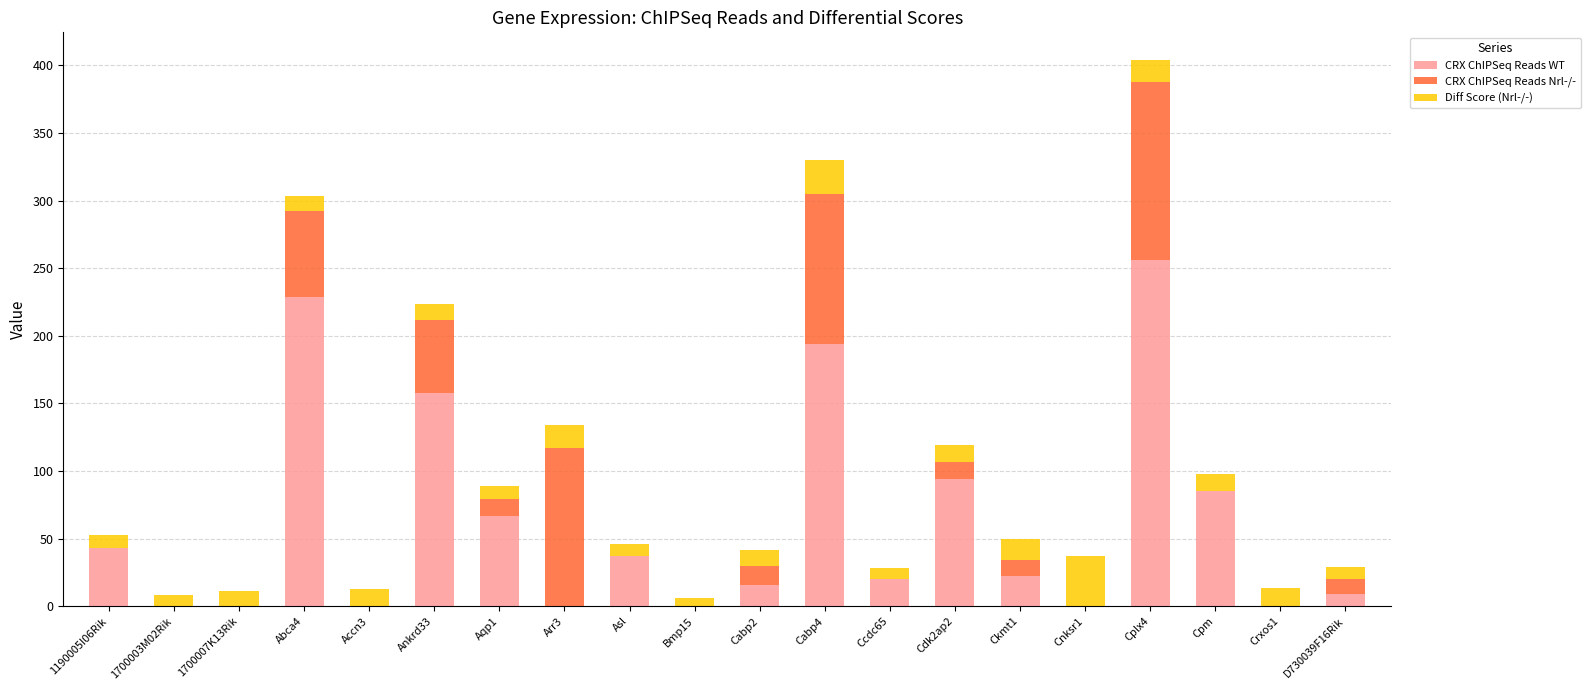

At which label does CRX ChIPSeq Reads WT reach its peak?

Cplx4